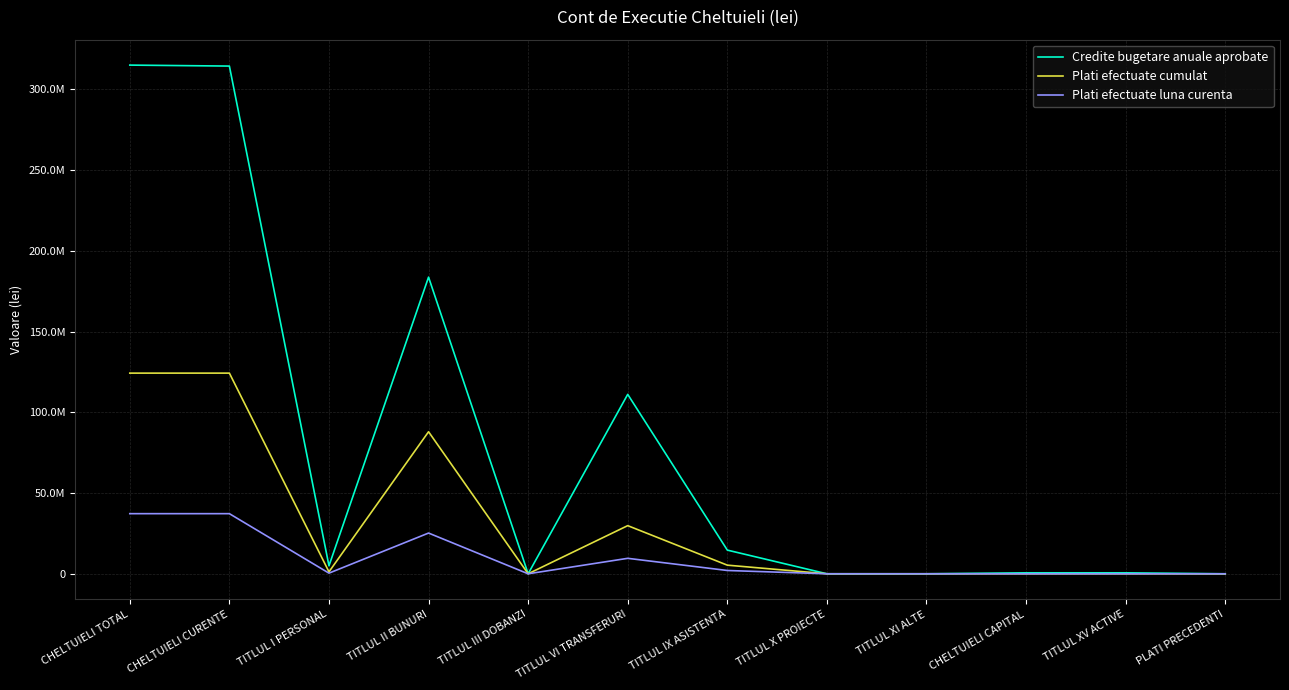

The value of Credite bugetare anuale aprobate at TITLUL IX ASISTENTA is 14664000.0. True or false?

True